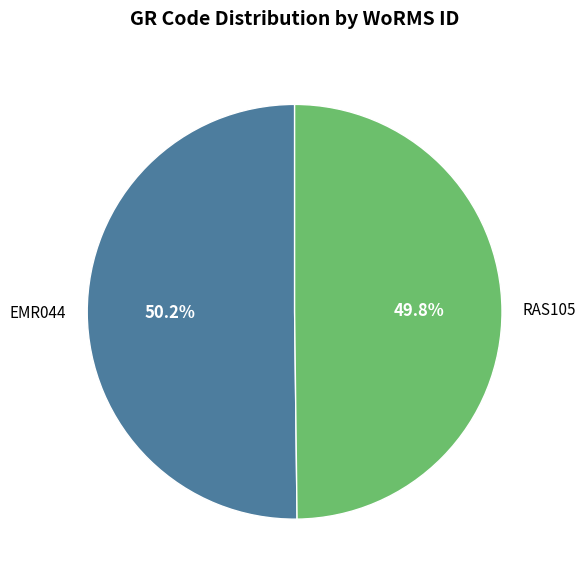

To the nearest percent, what is the combined percentage of EMR044 and RAS105?

100%